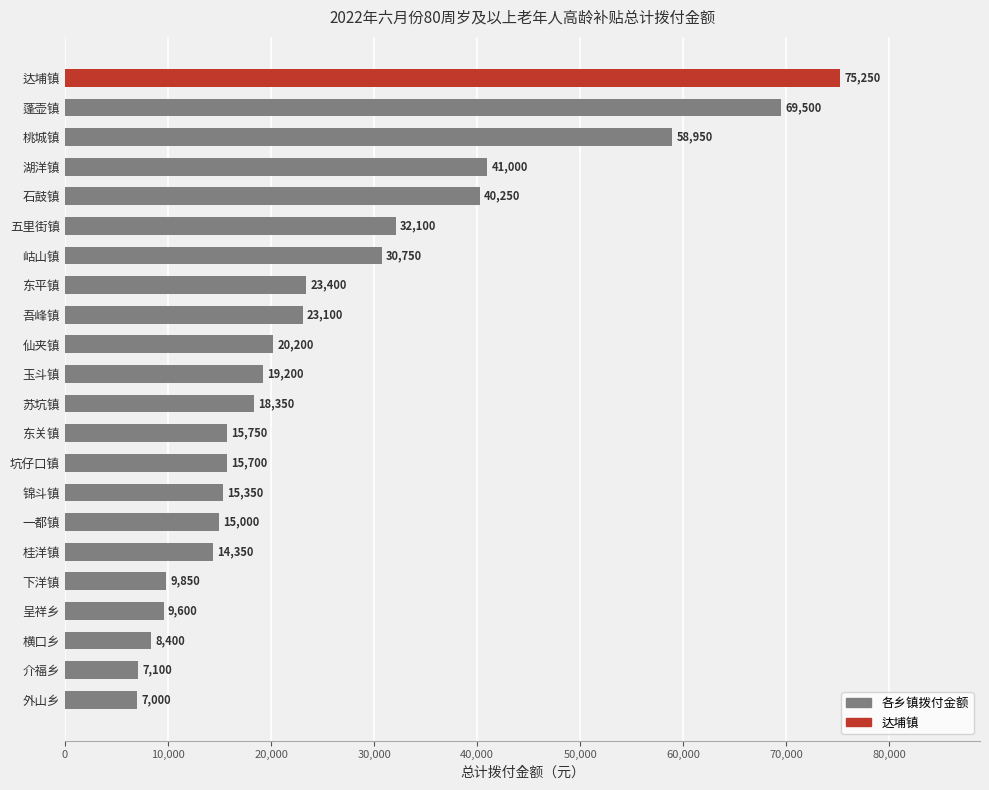

Rank the categories by value from highest to lowest.

达埔镇, 蓬壶镇, 桃城镇, 湖洋镇, 石鼓镇, 五里街镇, 岵山镇, 东平镇, 吾峰镇, 仙夹镇, 玉斗镇, 苏坑镇, 东关镇, 坑仔口镇, 锦斗镇, 一都镇, 桂洋镇, 下洋镇, 呈祥乡, 横口乡, 介福乡, 外山乡